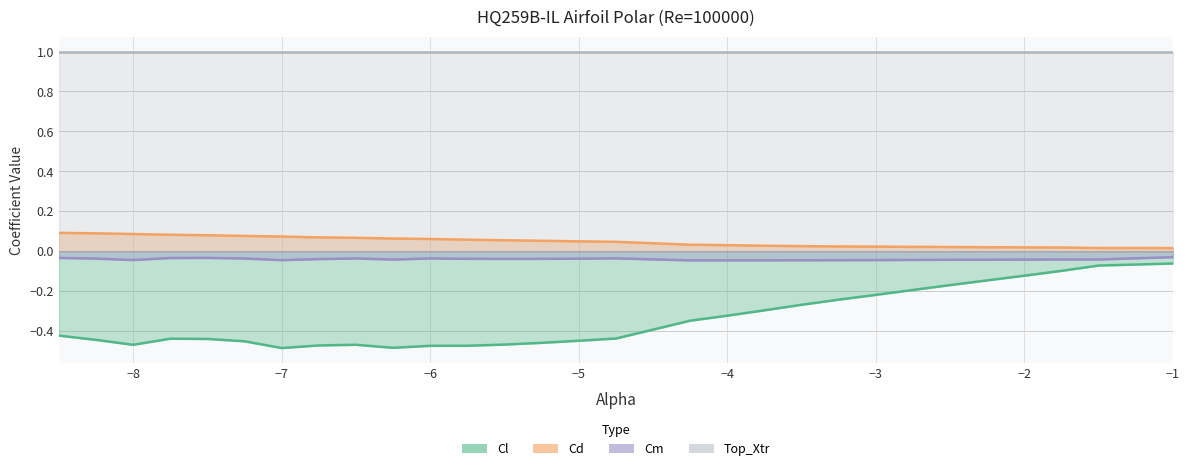

Does the chart display data point markers on the line(s)?

No